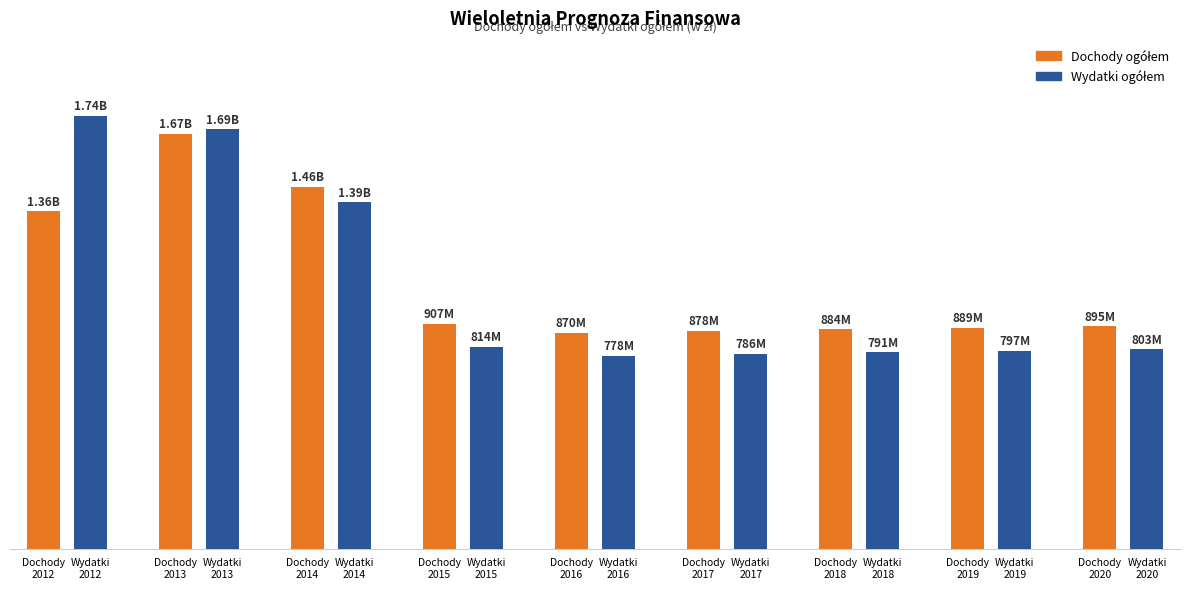

Are the bars grouped side by side (vs. stacked)?

Yes